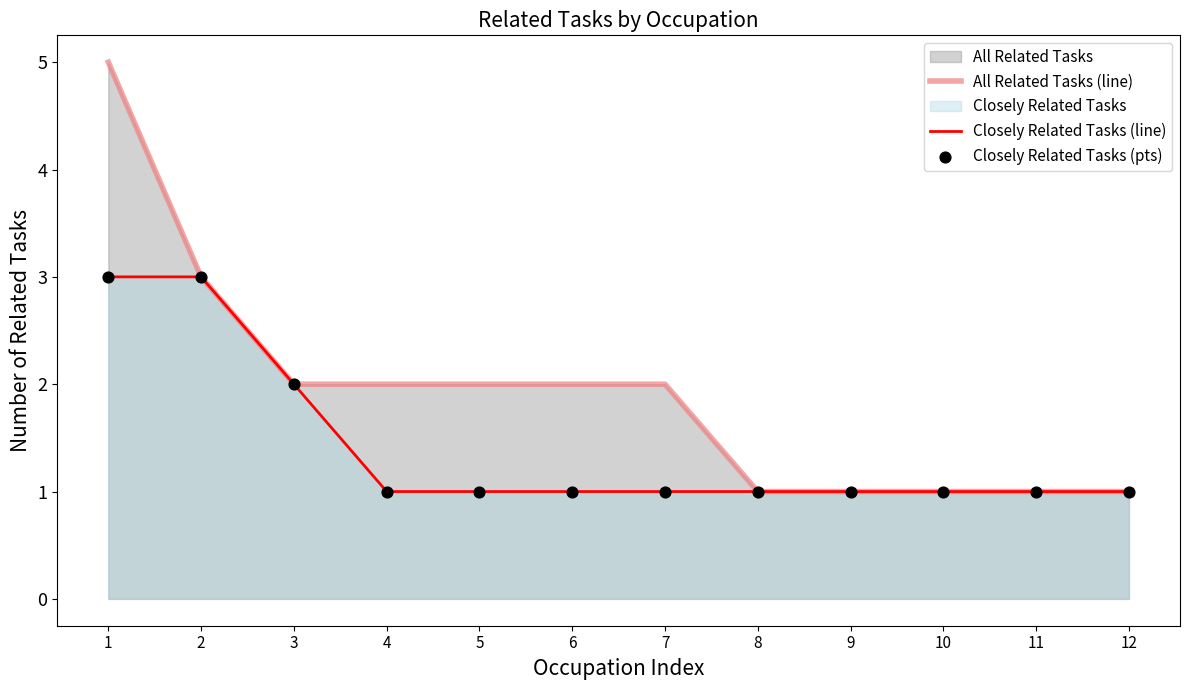

Which series has the largest total across all categories?

All Related Tasks (line)